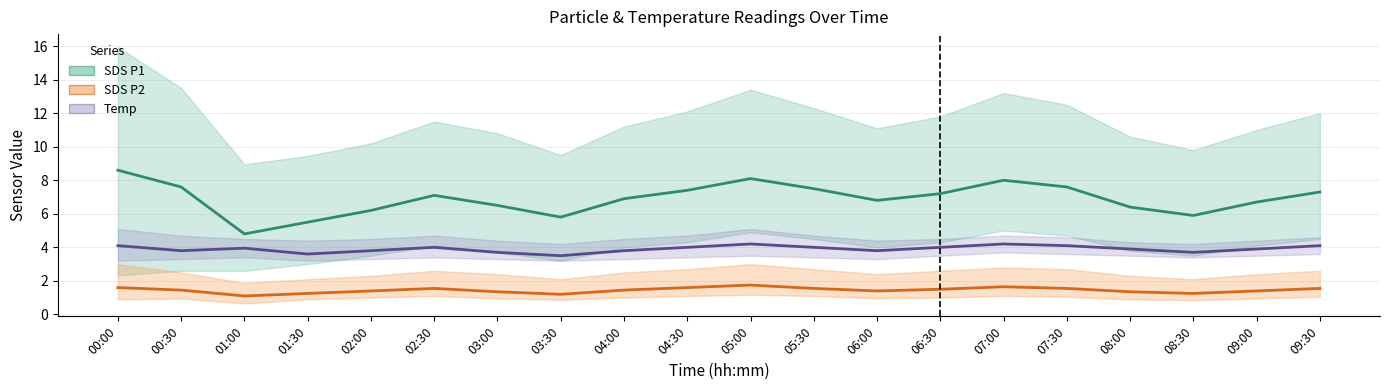

What is the difference between the highest and lowest values at 06:30?

5.7